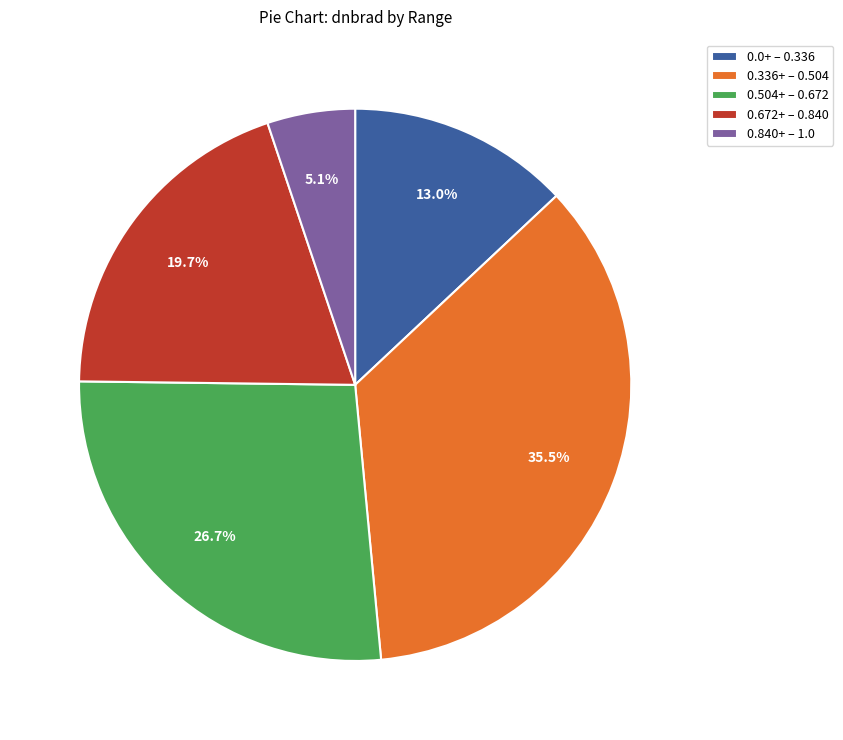

Is there a majority slice in this chart?

No